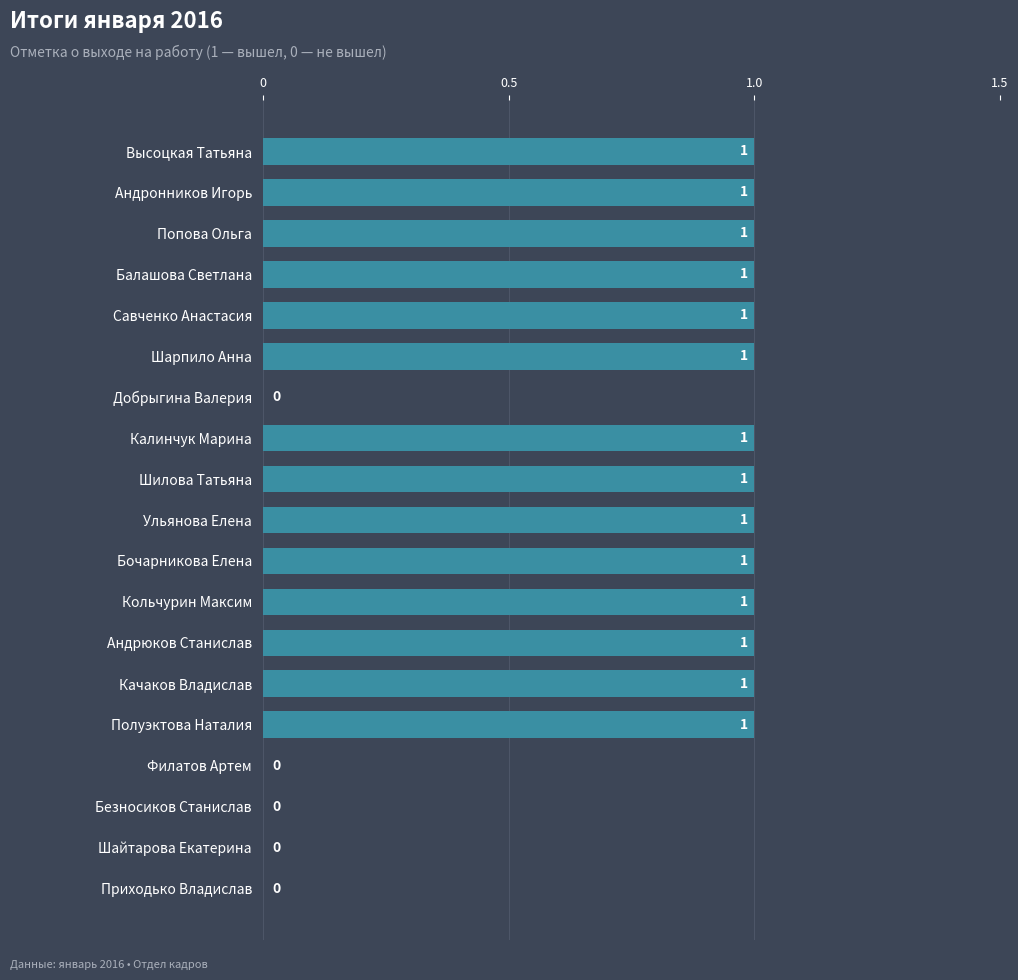

What is the sum of all values?

14